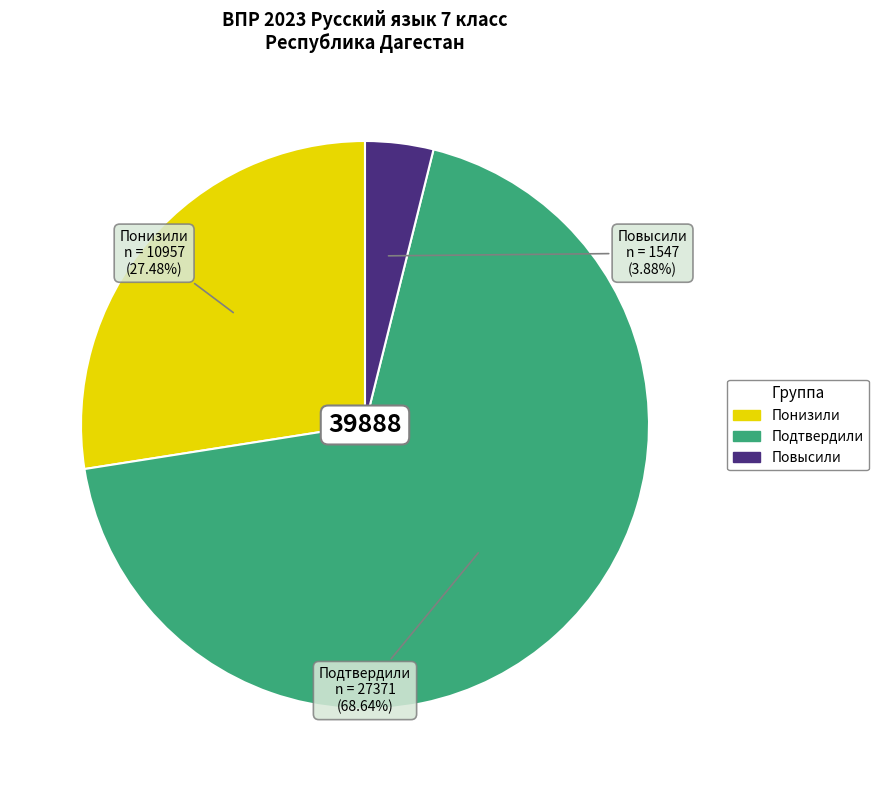

Count the number of slices in the pie.

3